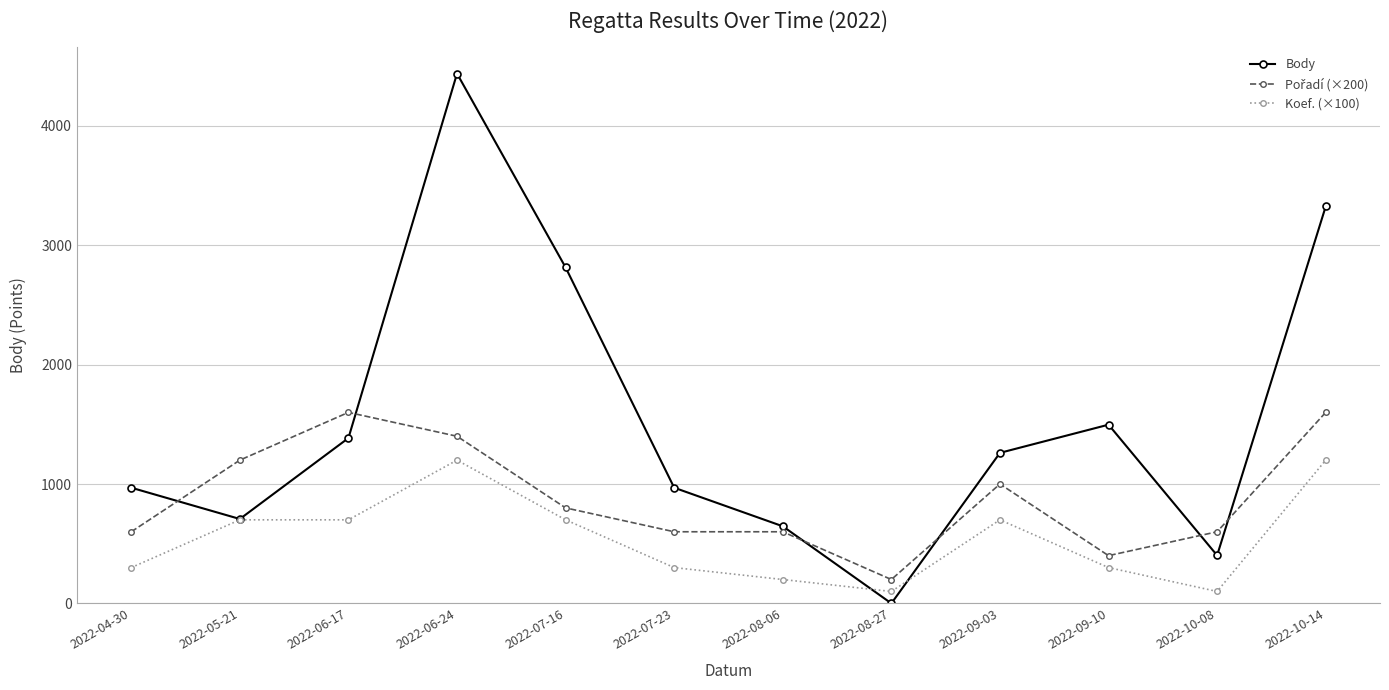

Is the value of Body at 2022-06-24 greater than the value of Koef. (×100) at 2022-06-17?

Yes